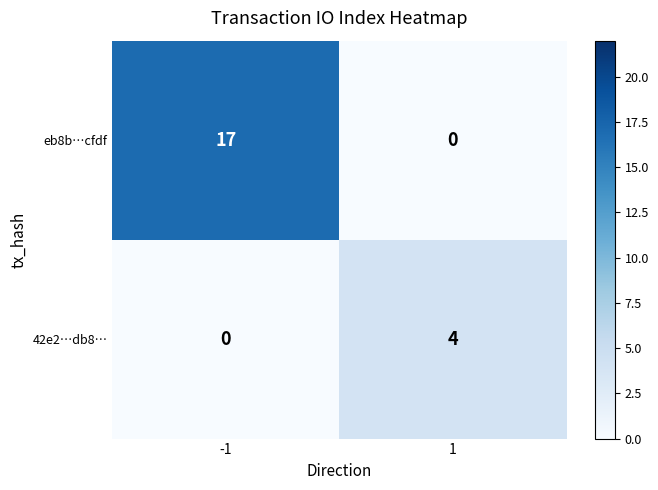

Read the eb8b…cfdf value at -1, to the nearest 10.

20